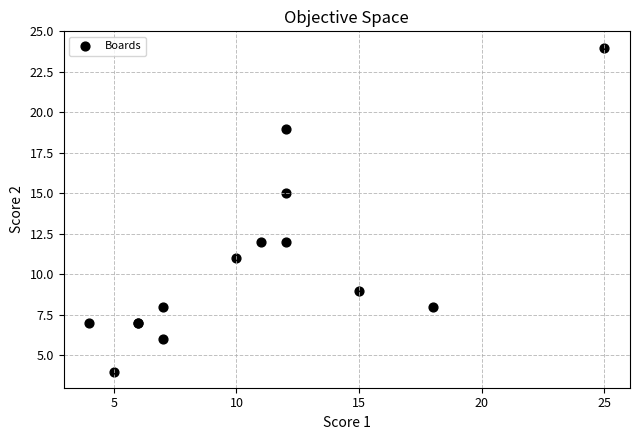

What Y value in the scatter plot is closest to 14?

15